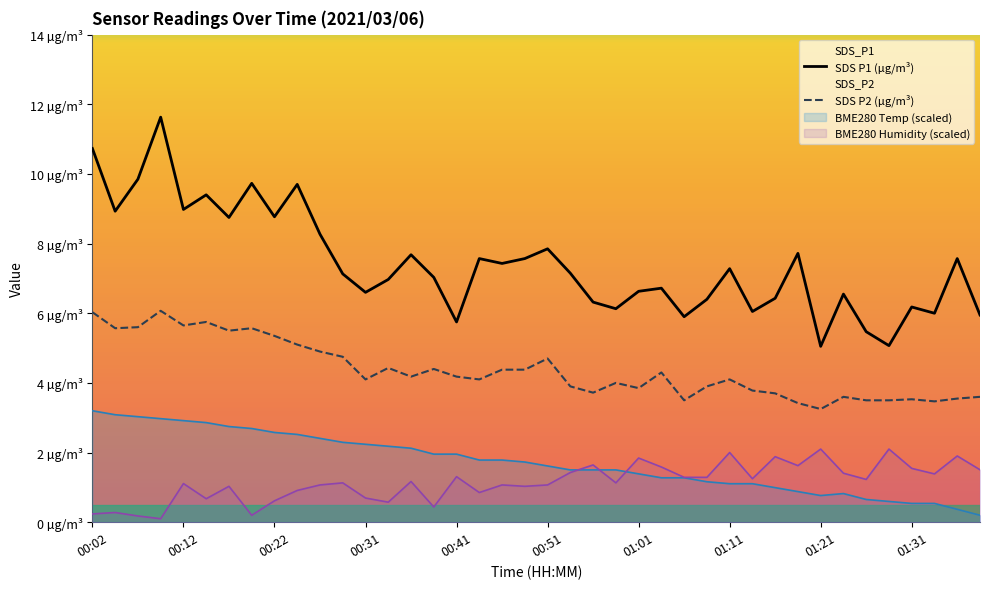

What is the value of the SDS P2 (µg/m³) point at the 28th from the left?

3.9